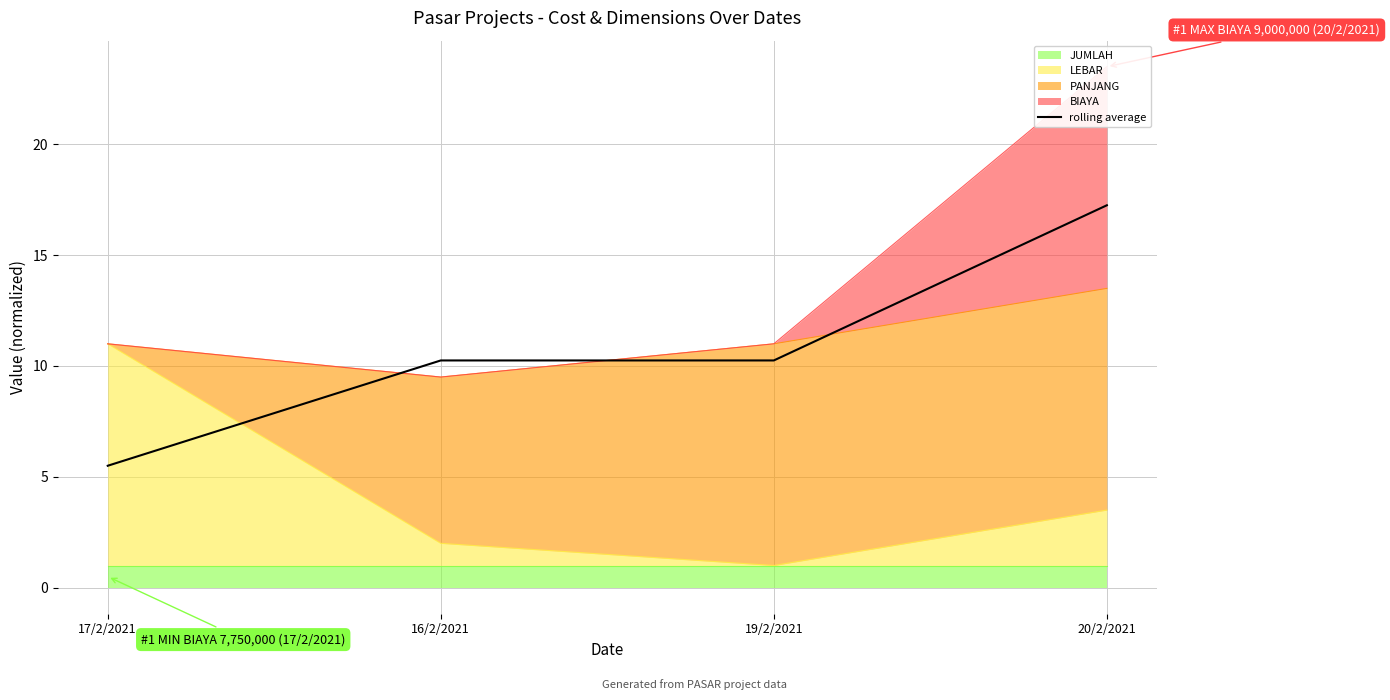

List the labels in order of value, largest first.

20/2/2021, 16/2/2021, 19/2/2021, 17/2/2021